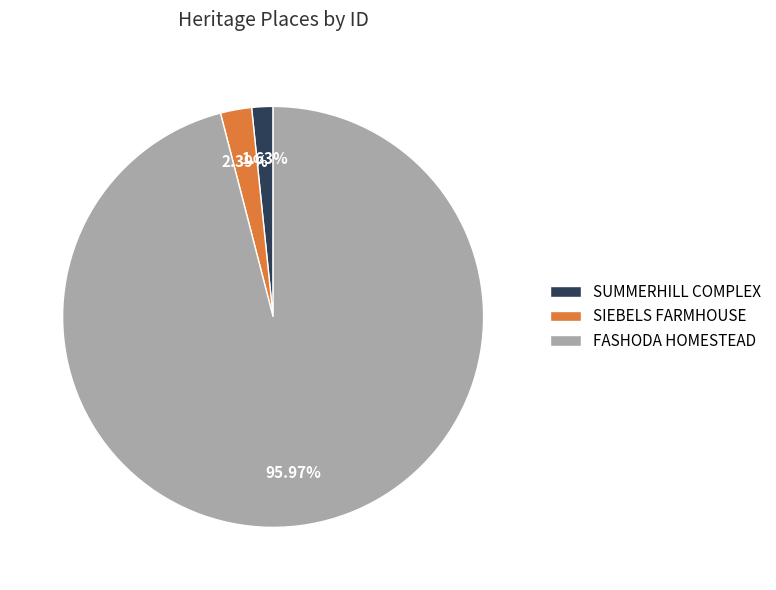

Do SUMMERHILL COMPLEX and FASHODA HOMESTEAD together represent more than half of the pie?

Yes